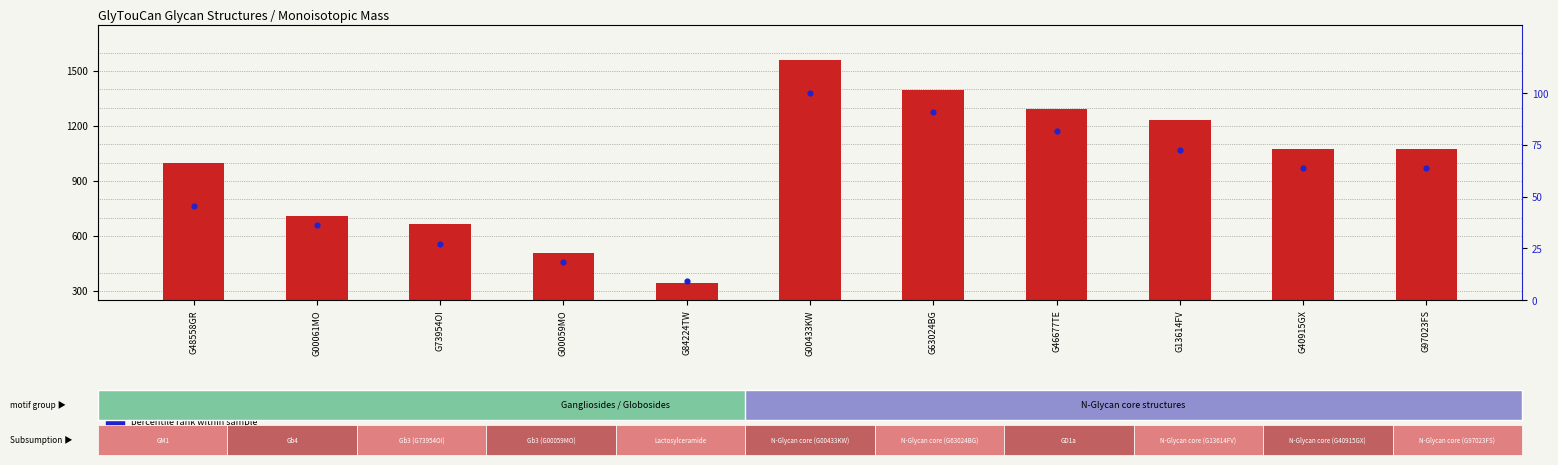

Which series has the largest Y range (max minus min)?

Monoisotopic Mass